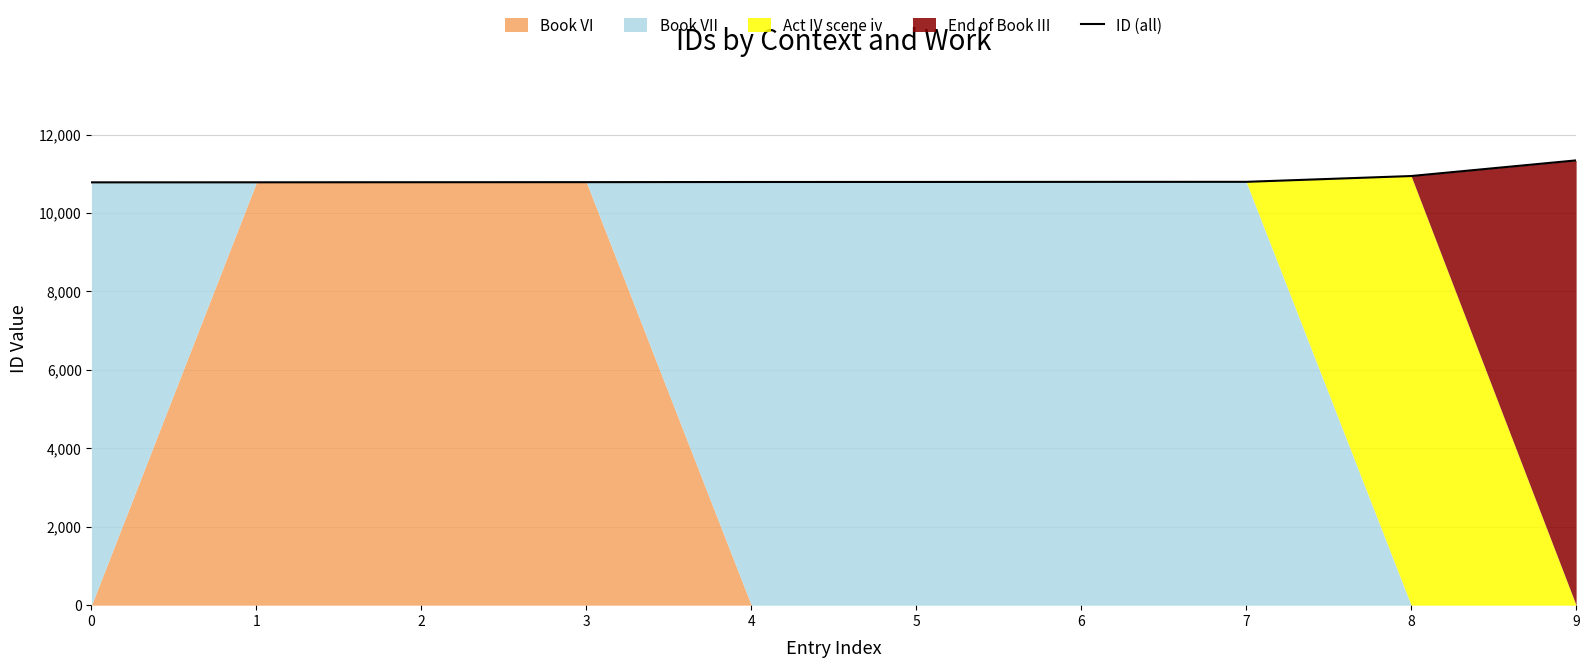

What is the average value?

10858